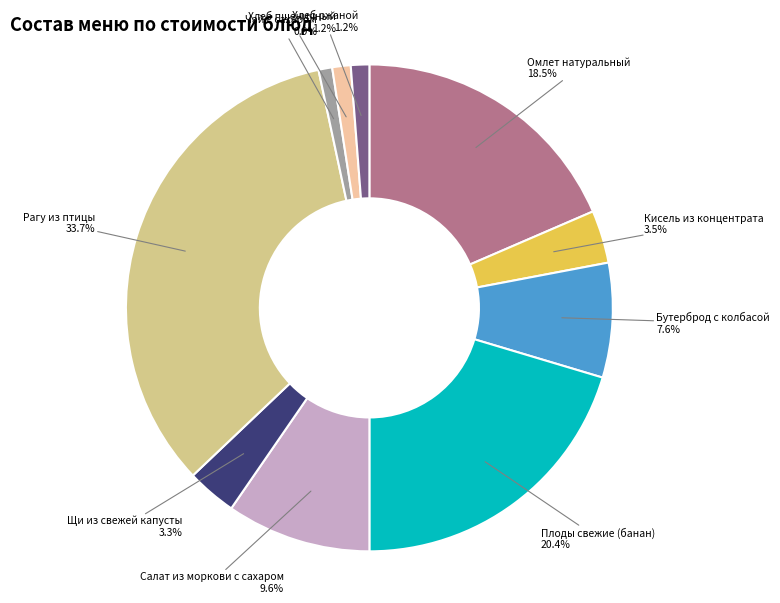

Does Кисель из концентрата represent more than half of the total?

No